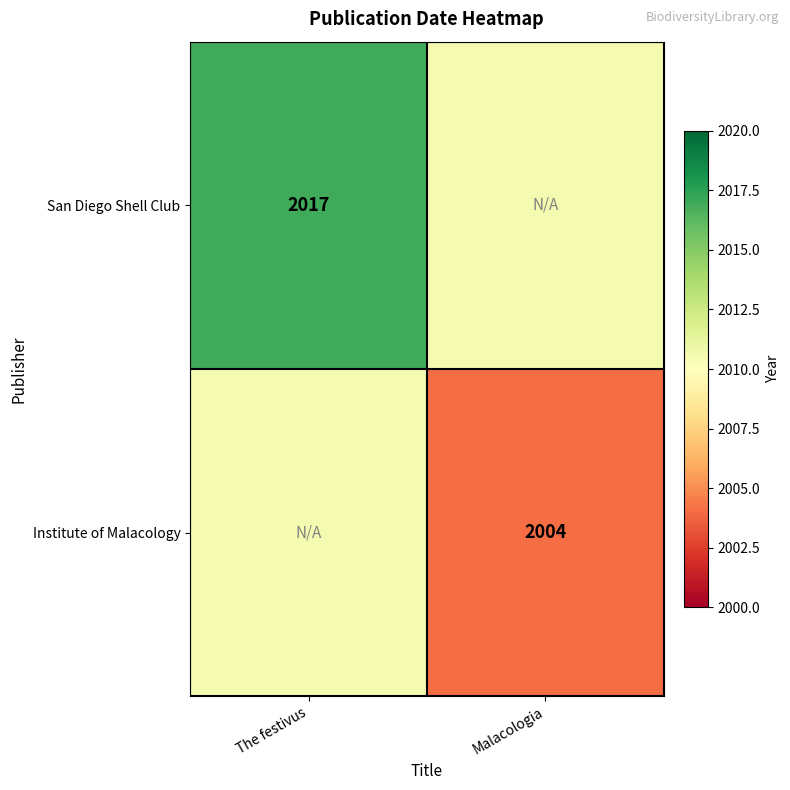

Is the value of Institute of Malacology at Malacologia greater than the value of San Diego Shell Club at The festivus?

No